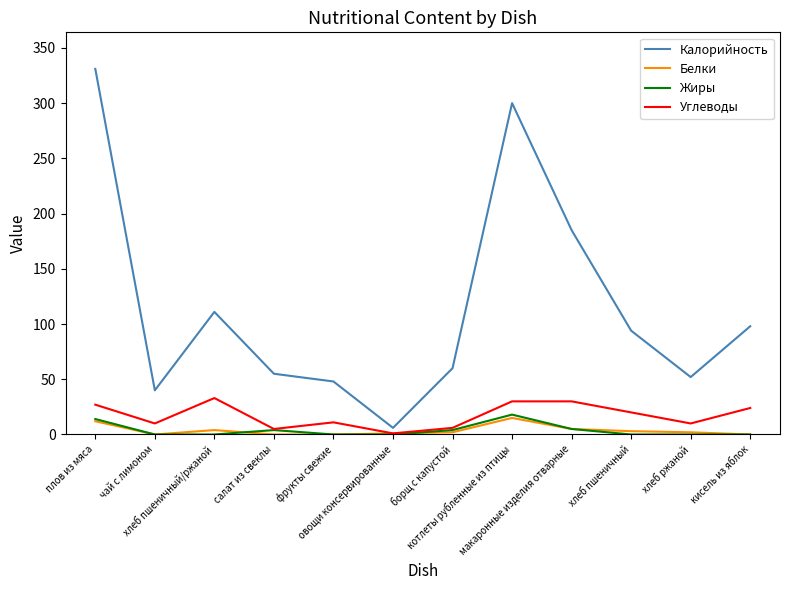

What is the maximum value shown in the chart?

331